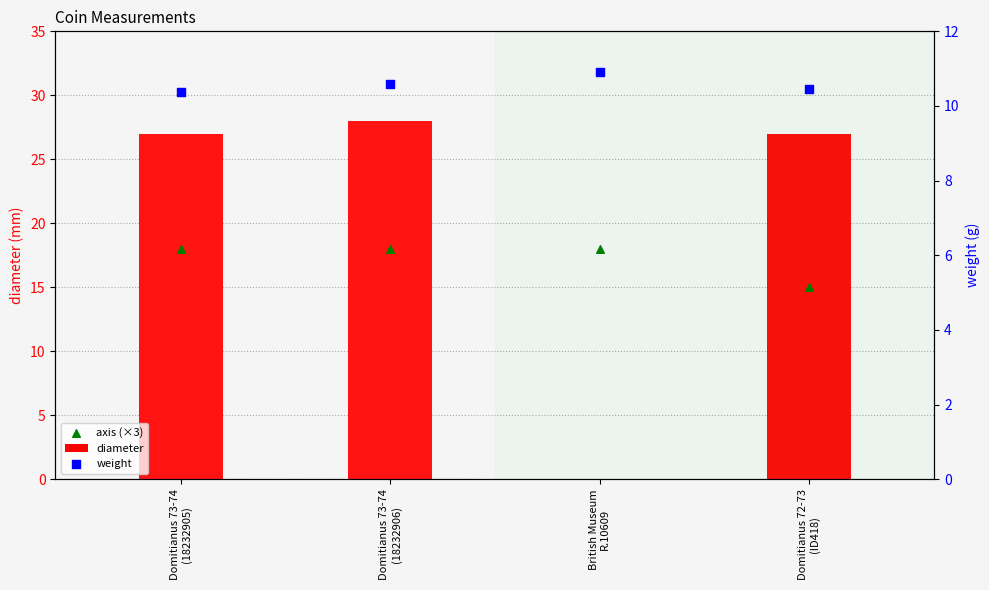

At which category is the sum across all series the highest?

Domitianus 73-74
(18232906)